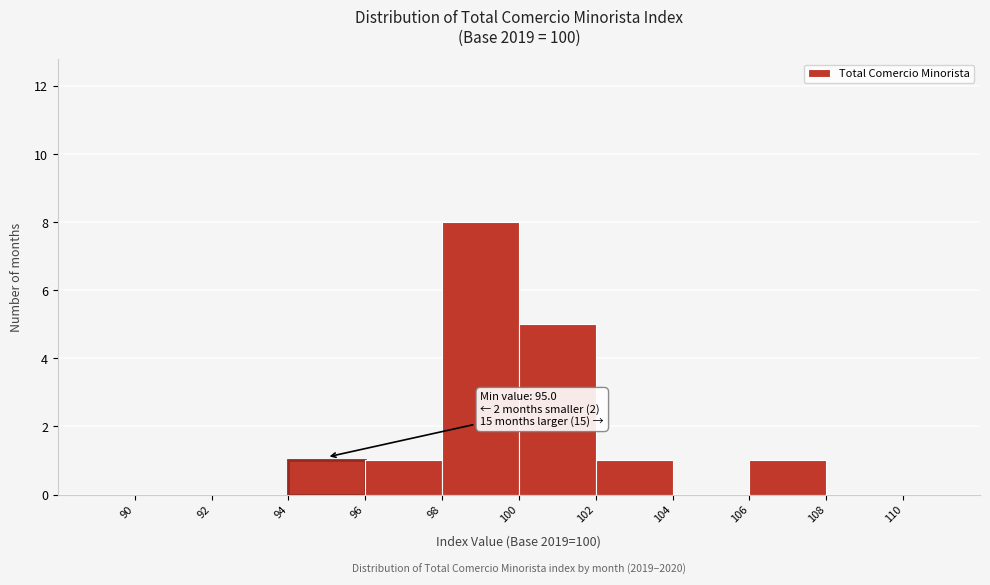

Which range on the x-axis has the tallest bar?

98 to 100